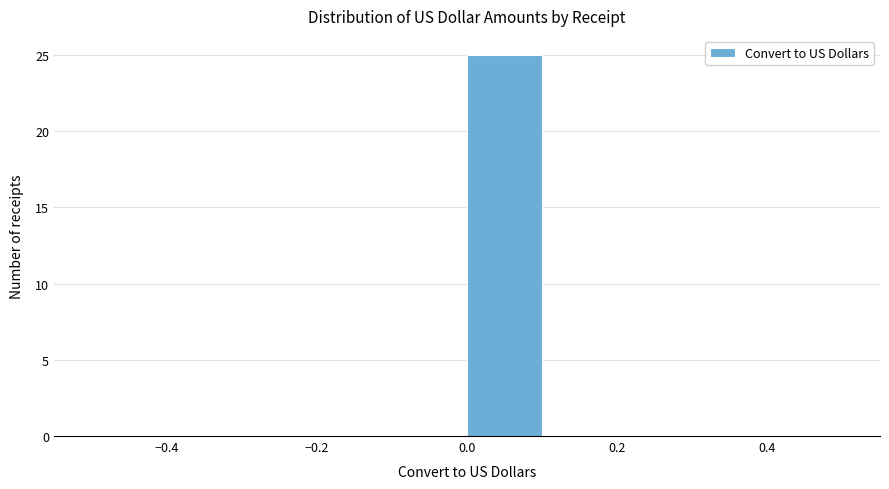

How tall is the bar that spans 0.0 to 0.1 on the x-axis? The values are not printed on the chart, so give them approximately, as read against the axis.

25